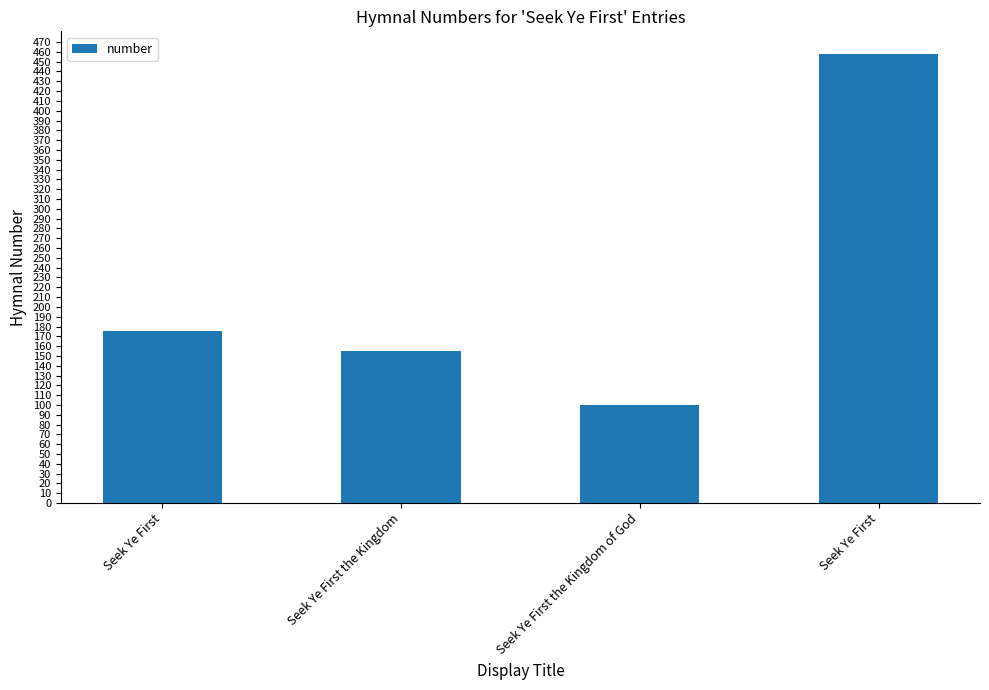

Does the chart contain any negative values?

No